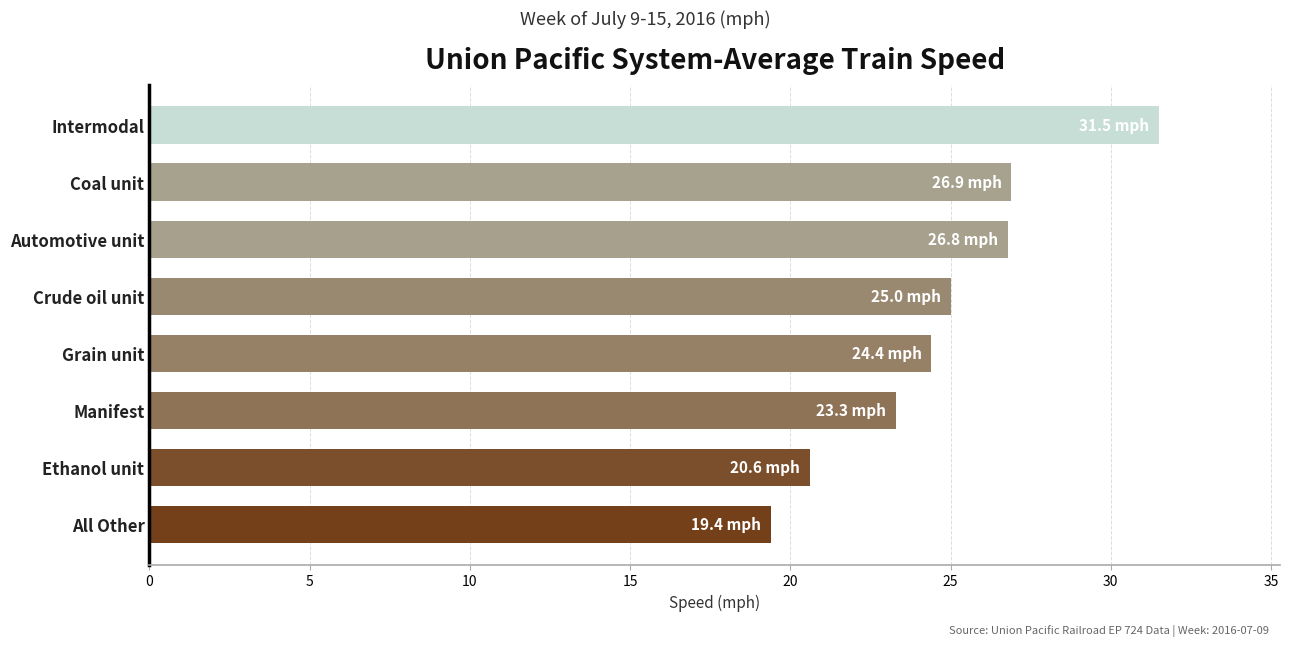

What is the approximate value at Crude oil unit?

25.0